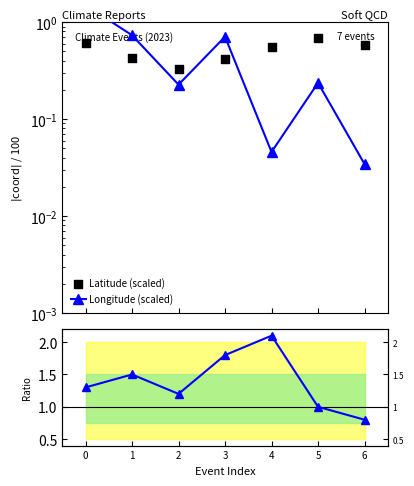

At how many categories does at least one series exceed 2?

1